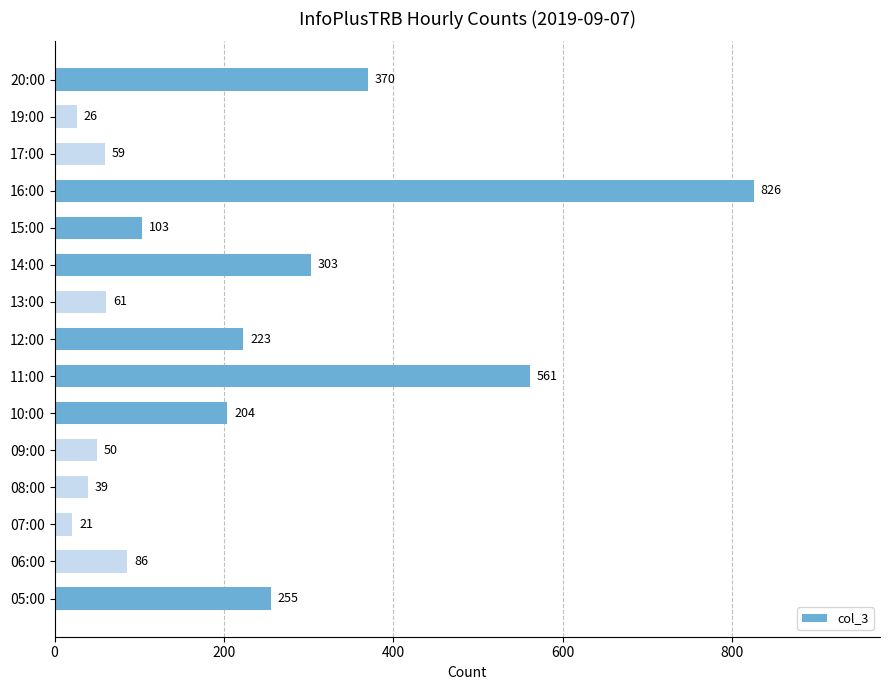

Between 17:00 and 13:00, which is larger?

13:00